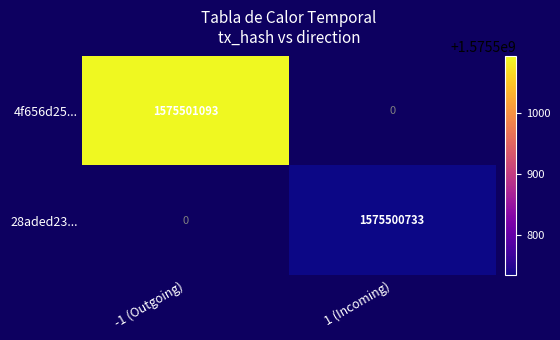

What is the highest value of the 4f656d2527761cf2a881e53639f718e915605c9 series?

1575501093